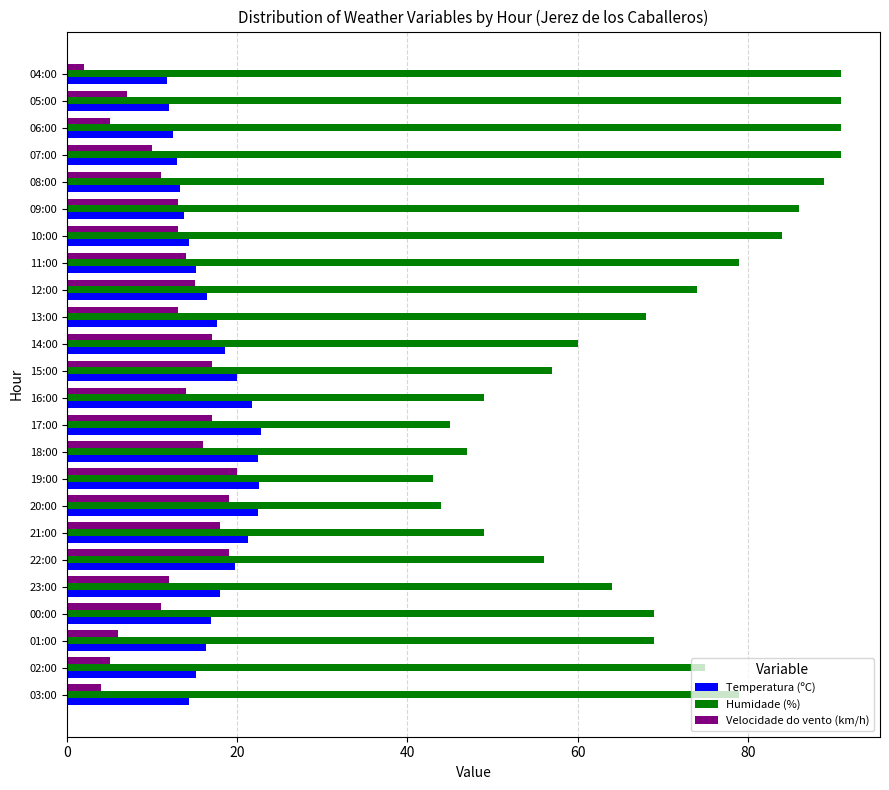

Where is Humidade (%) nearest to the value 67?

13:00